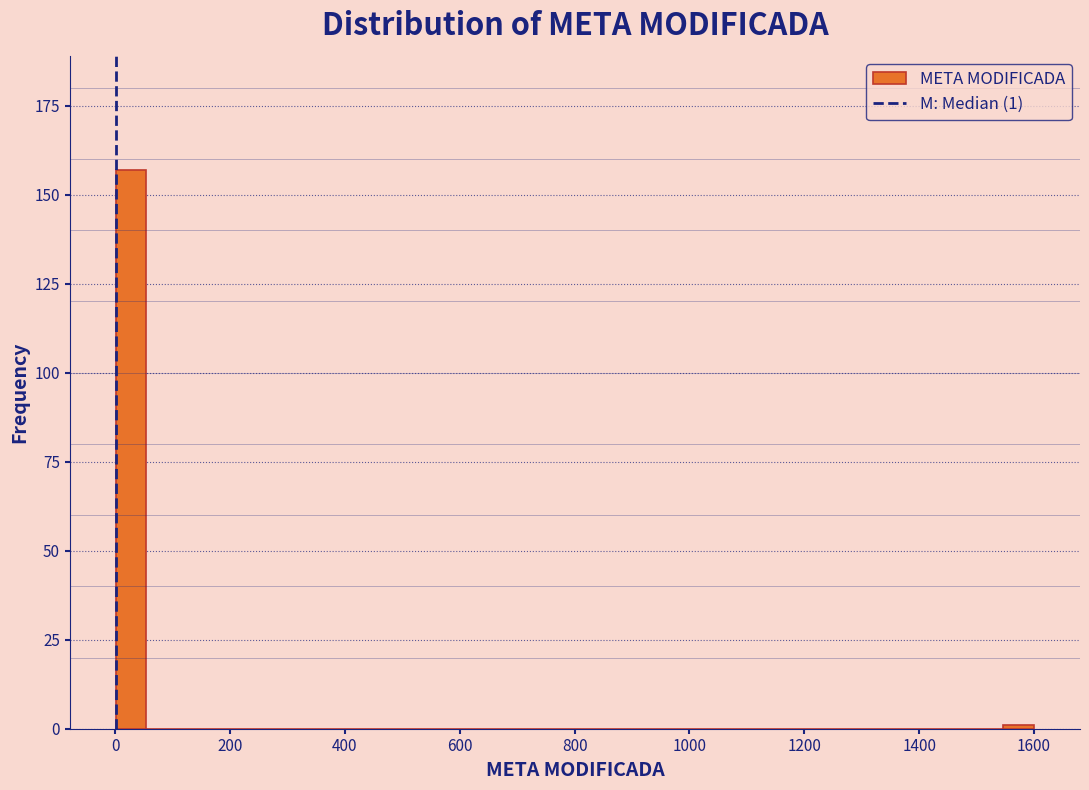

Read against the x-axis, roughly where is the centre of the tallest bar?

20